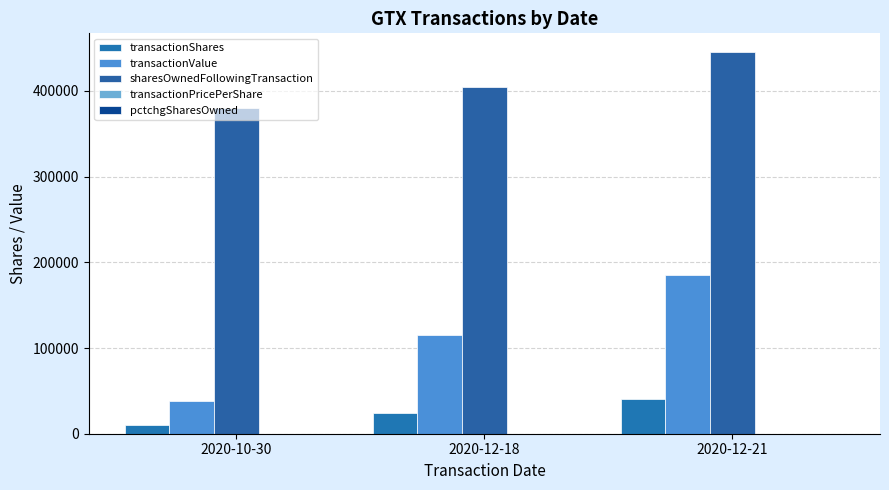

Which series has the largest total across all categories?

sharesOwnedFollowingTransaction